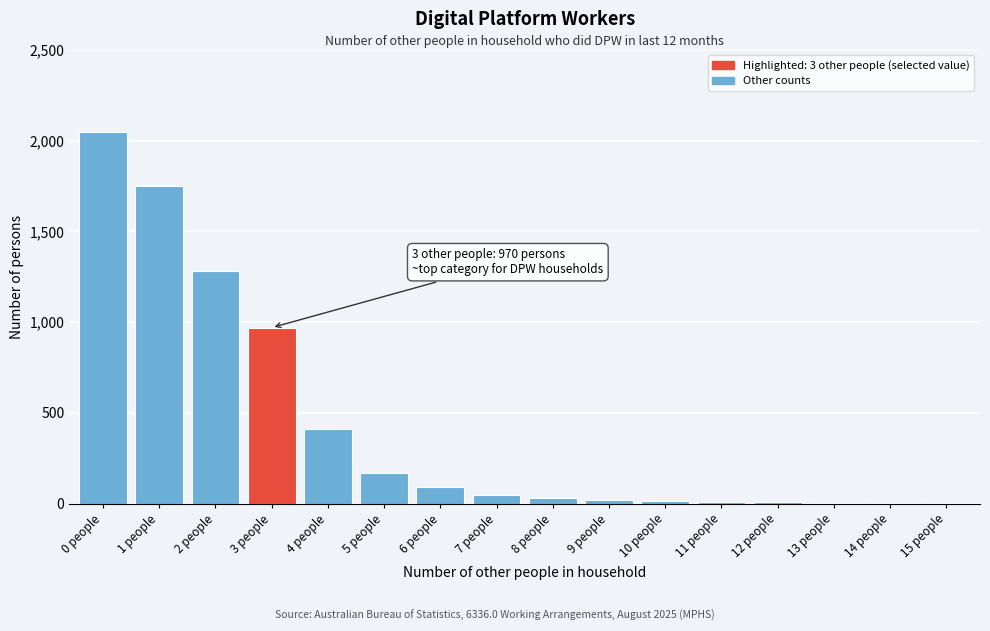

Which has a higher value, 2 people or 1 people?

1 people